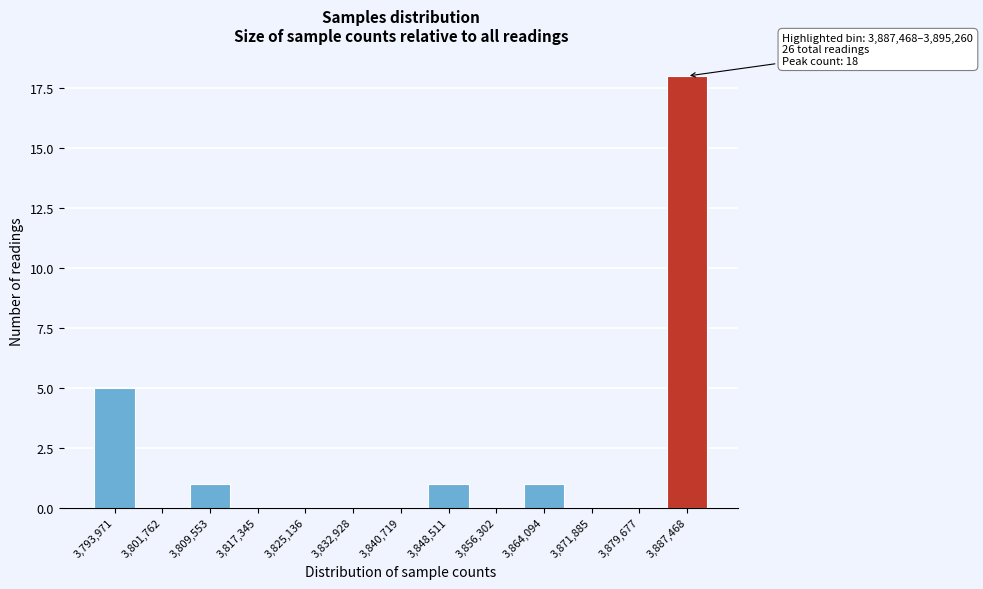

Reading left to right, list all the values displayed in this chart.

3,793,971=5	3,801,762=0	3,809,553=1	3,817,345=0	3,825,136=0	3,832,928=0	3,840,719=0	3,848,511=1	3,856,302=0	3,864,094=1	3,871,885=0	3,879,677=0	3,887,468=18